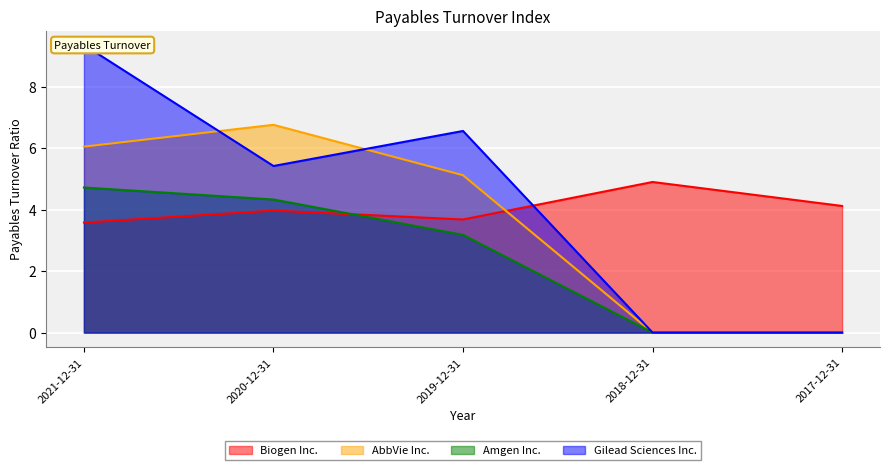

List the labels in order of Biogen Inc. value, largest first.

2018-12-31, 2017-12-31, 2020-12-31, 2019-12-31, 2021-12-31